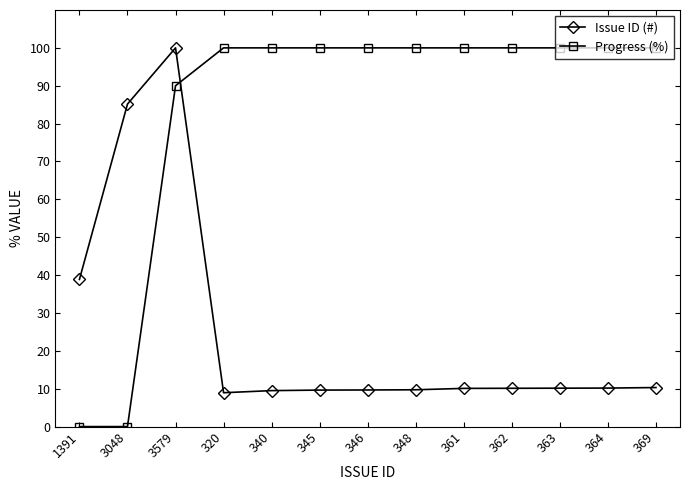

What is the total value across all series at 364?

110.2